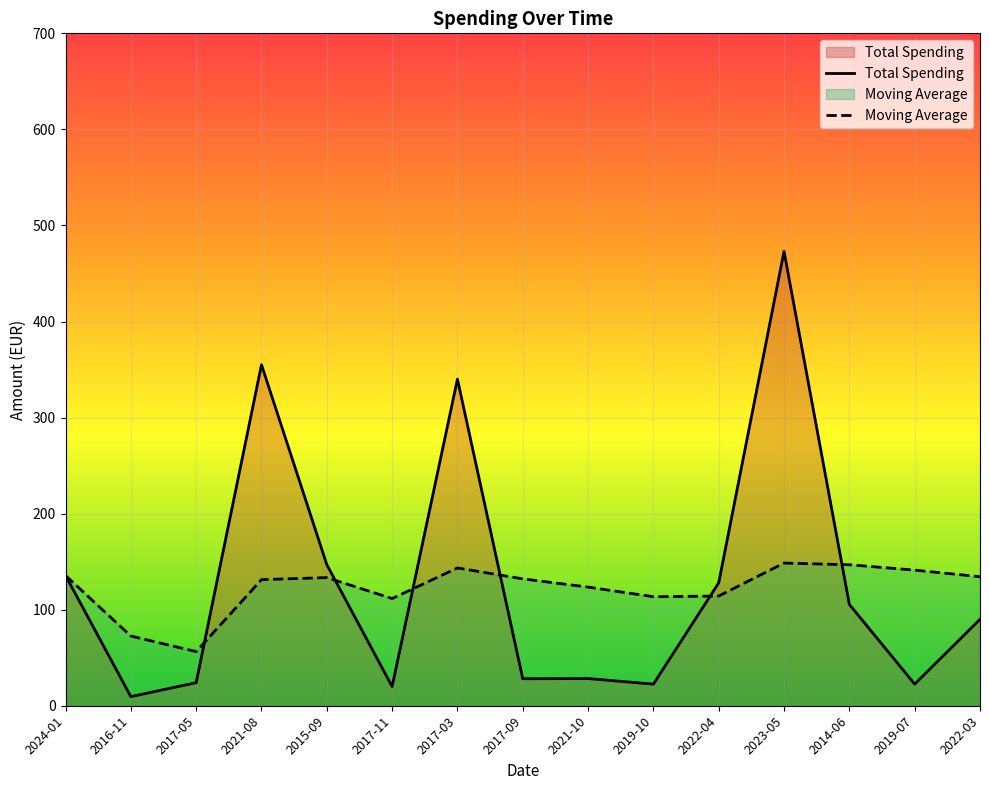

What is the total value across all series at 2017-11?

131.6